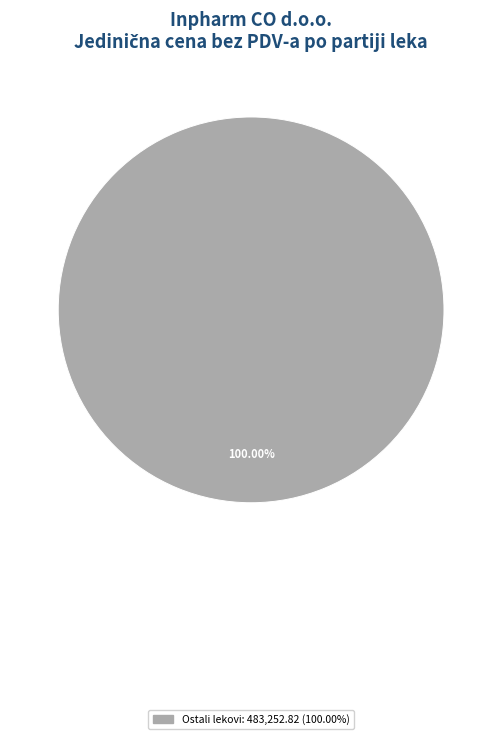

Is there a majority slice in this chart?

Yes